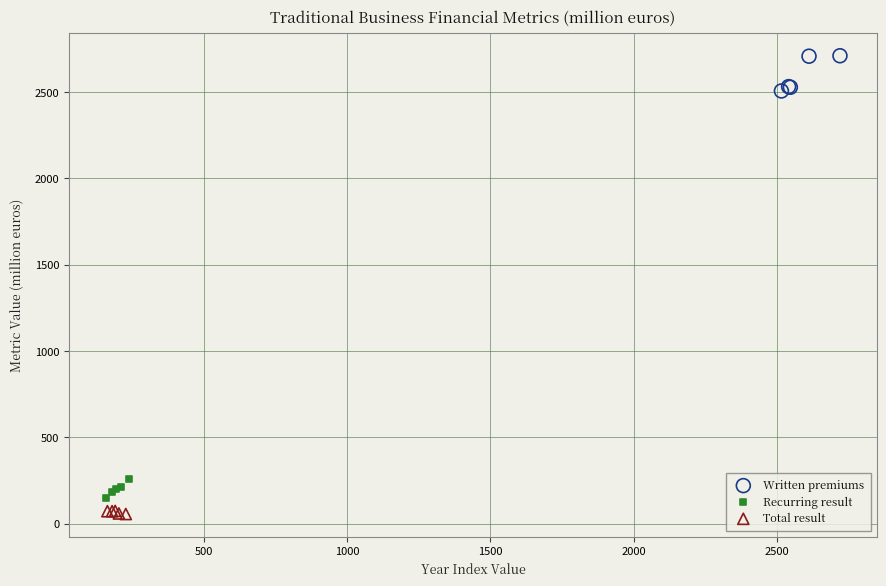

What are all the series names shown in the legend?

Written premiums, Recurring result, Total result